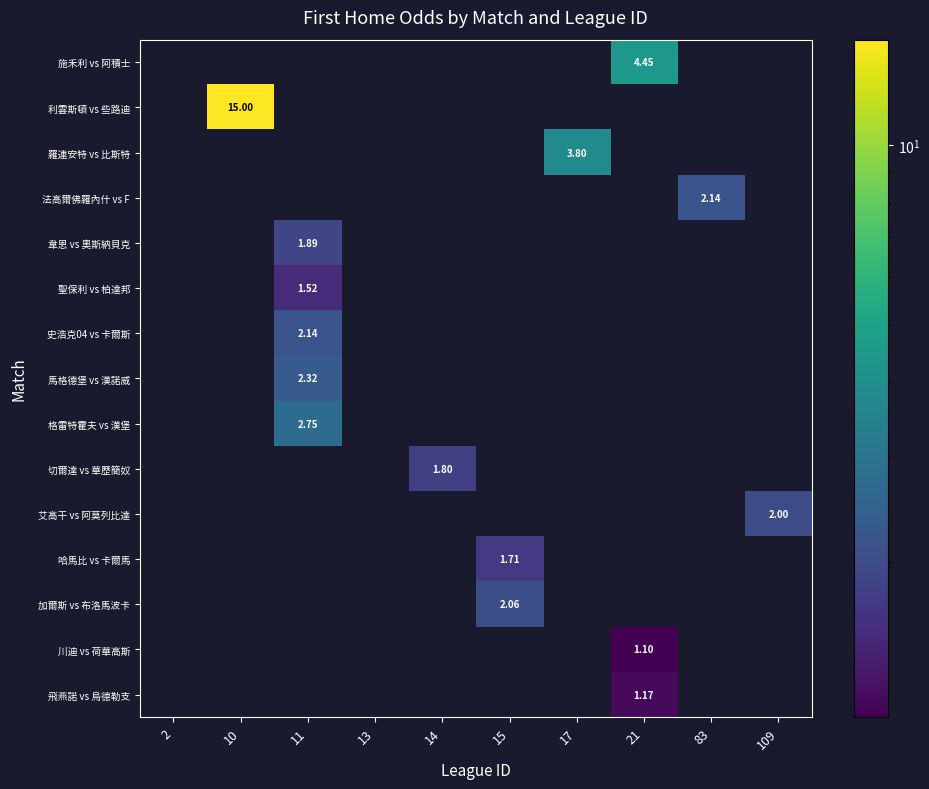

At which category is the sum across all series the highest?

10